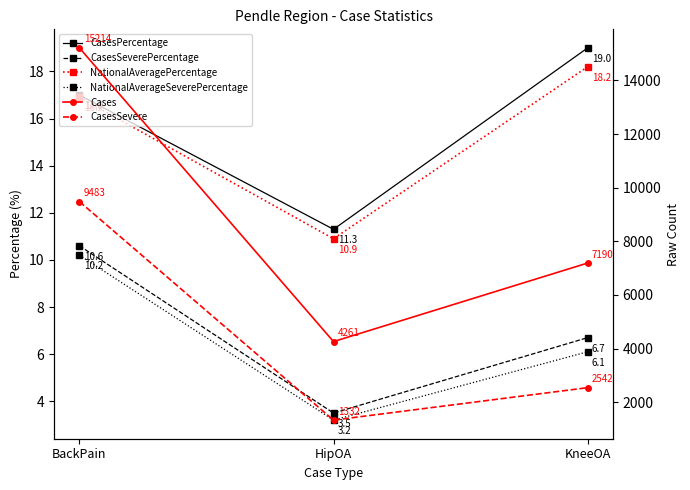

Reading right to left, transcribe all the data shown in this chart.

CasesPercentage: KneeOA=19.0	HipOA=11.3	BackPain=17.0
CasesSeverePercentage: KneeOA=6.7	HipOA=3.5	BackPain=10.6
NationalAveragePercentage: KneeOA=18.2	HipOA=10.9	BackPain=16.9
NationalAverageSeverePercentage: KneeOA=6.1	HipOA=3.2	BackPain=10.2
Cases: KneeOA=7190.0	HipOA=4261.0	BackPain=15214.0
CasesSevere: KneeOA=2542.0	HipOA=1332.0	BackPain=9483.0